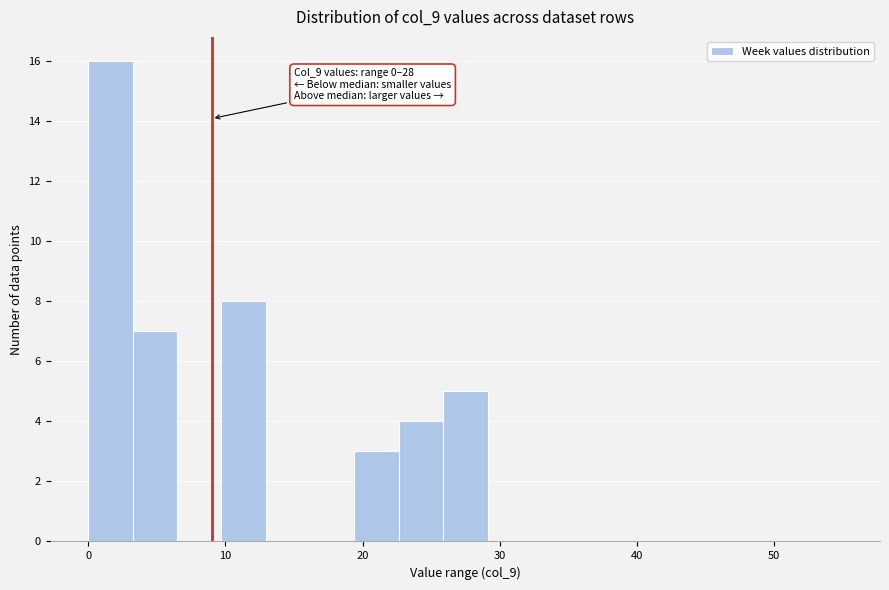

Around what value on the x-axis is the tallest bar? Give the approximate position of its centre, as read against the axis.

2